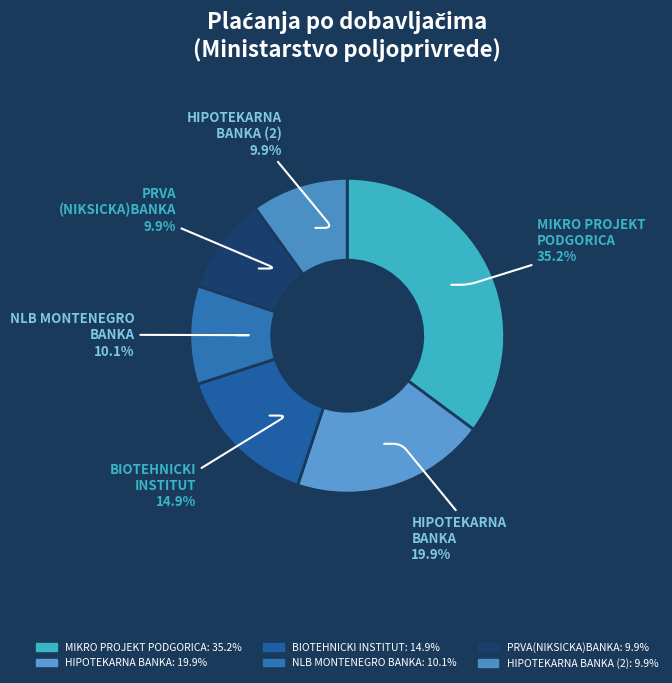

To the nearest percent, what is the average slice percentage?

17%